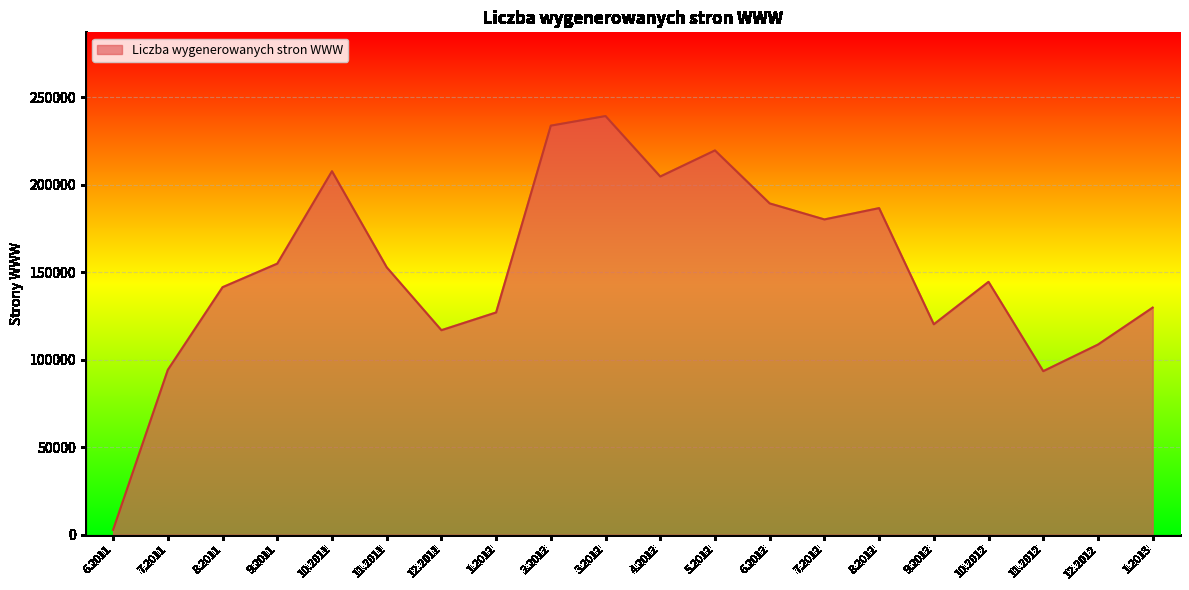

How many lines are shown in the chart?

1